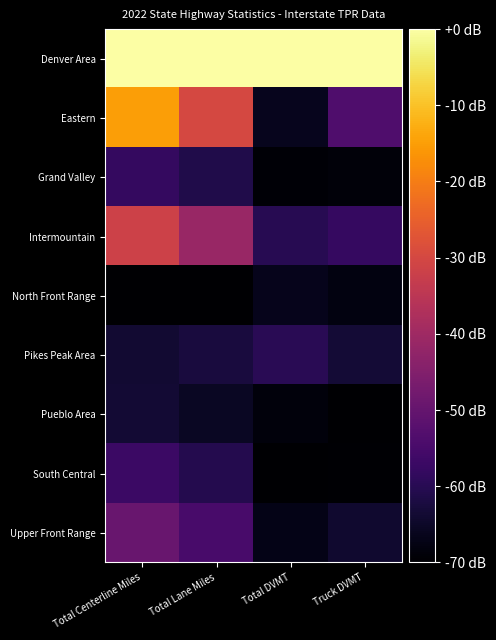

List the series in order of their peak value, highest first.

Denver Area, Eastern, Intermountain, Upper Front Range, South Central, Grand Valley, Pikes Peak Area, Pueblo Area, North Front Range